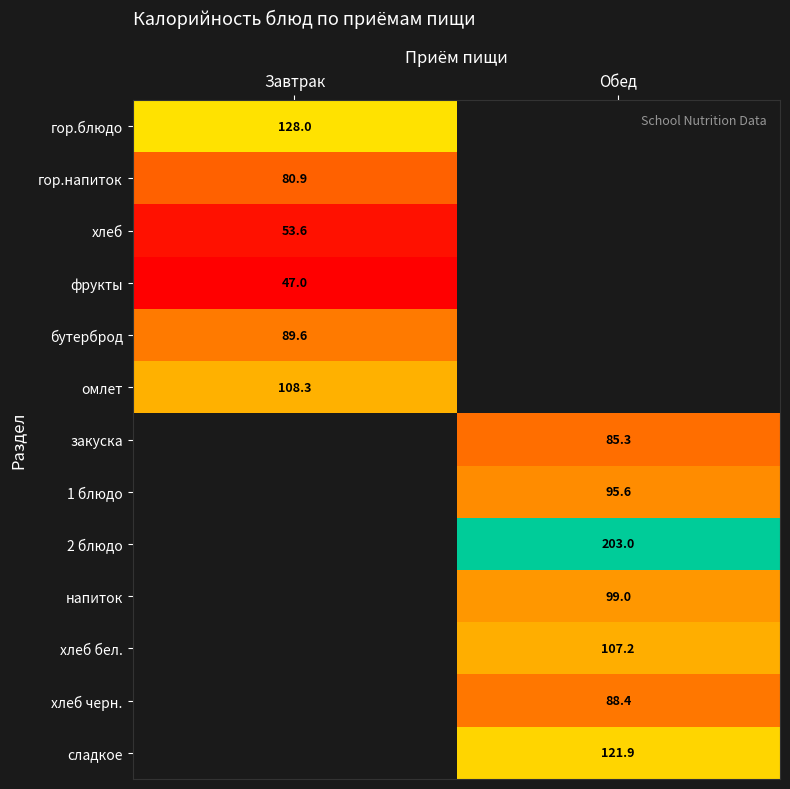

Which has a higher value, Завтрак or Обед?

Обед